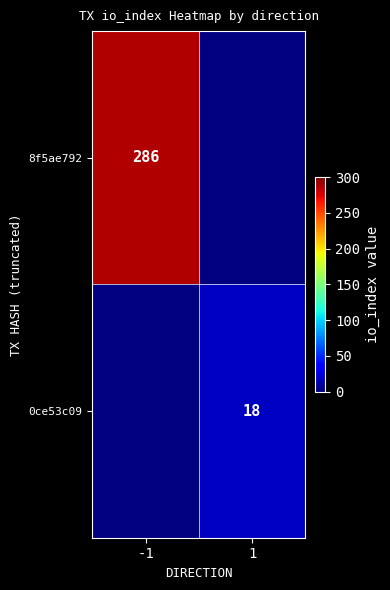

Is it true that 8f5ae792 equals 286 at -1?

True